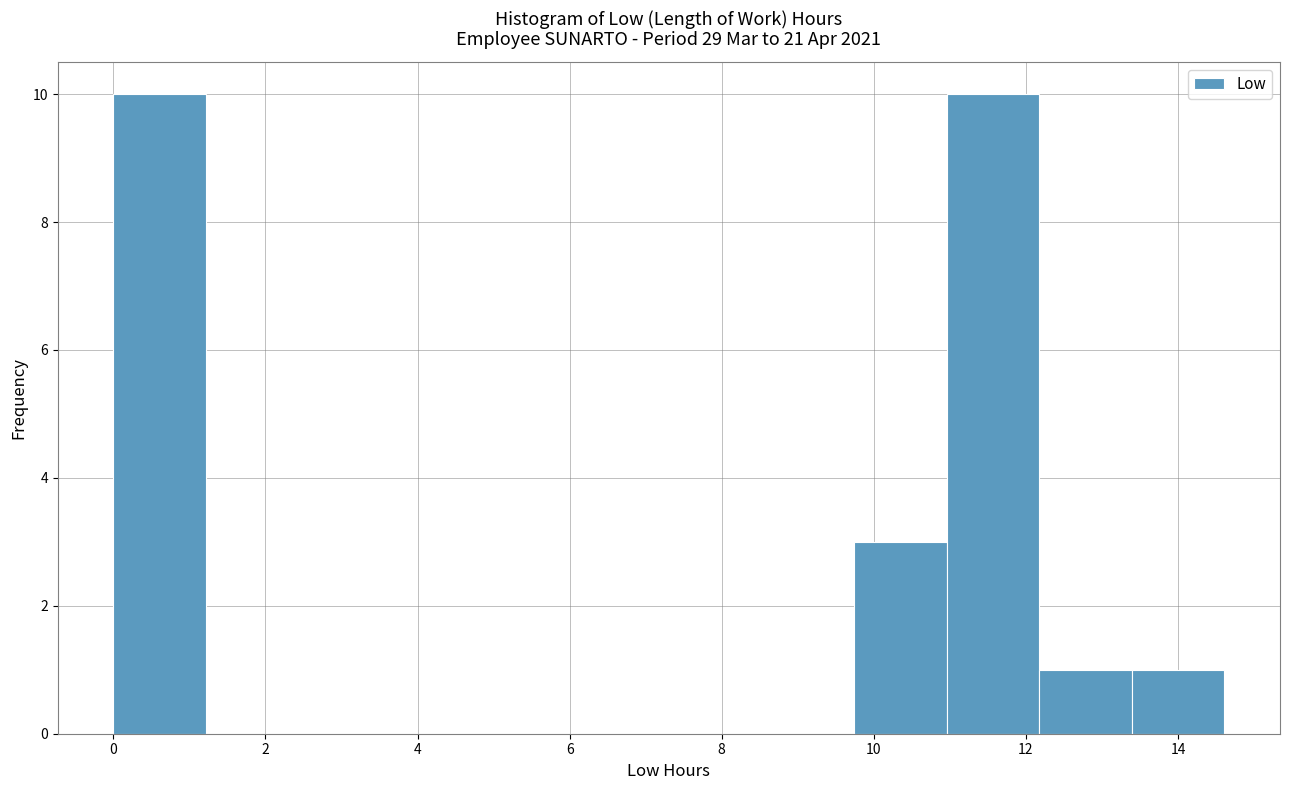

Reading left to right, transcribe this chart: for each bar, give the range it covers on the x-axis and its height. Neither the bar edges nor the heights are printed on the chart, so give them approximately, as read against the axes.

0.0 to 1.2: 10
1.2 to 2.4: 0
2.4 to 3.6: 0
3.6 to 4.8: 0
4.8 to 6.0: 0
6.0 to 7.4: 0
7.4 to 8.6: 0
8.6 to 9.8: 0
9.8 to 11.0: 3
11.0 to 12.2: 10
12.2 to 13.4: 1
13.4 to 14.6: 1